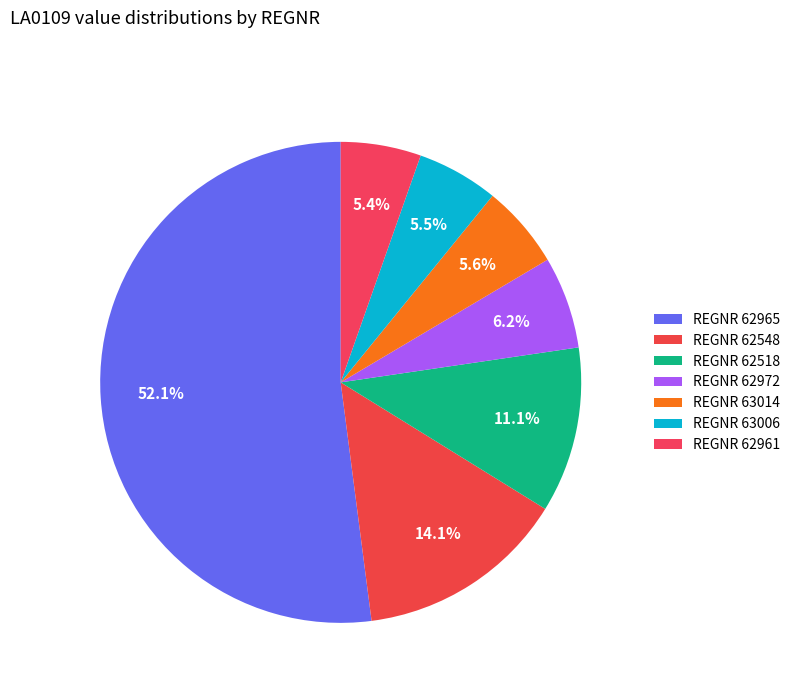

How many segments does this pie chart have?

7